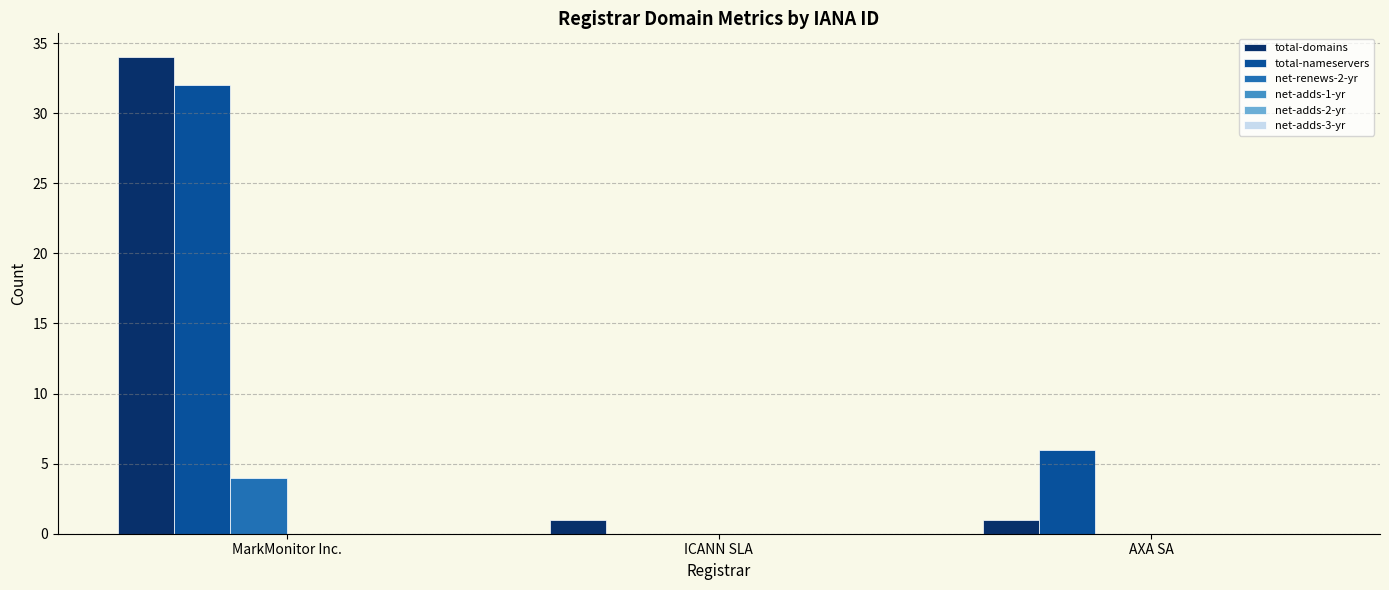

At which category is the sum across all series the highest?

MarkMonitor Inc.